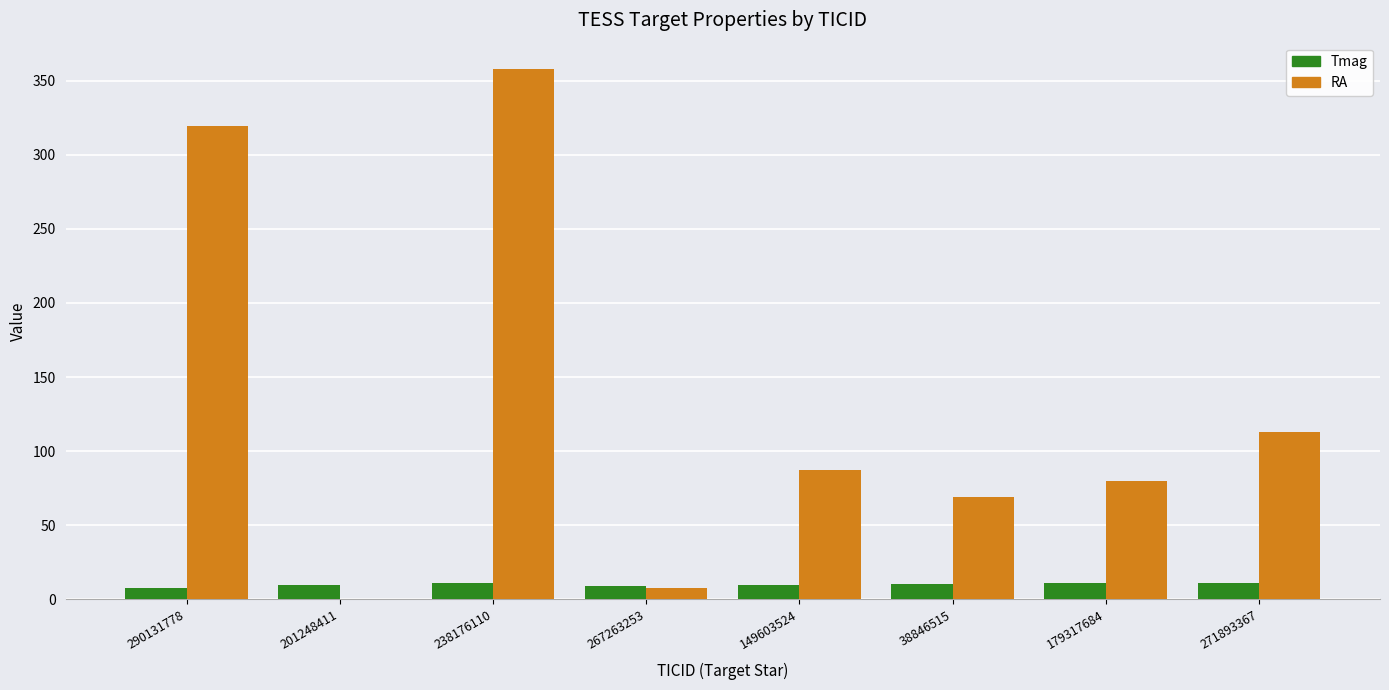

Is it true that Tmag equals 9.7 at 149603524?

True